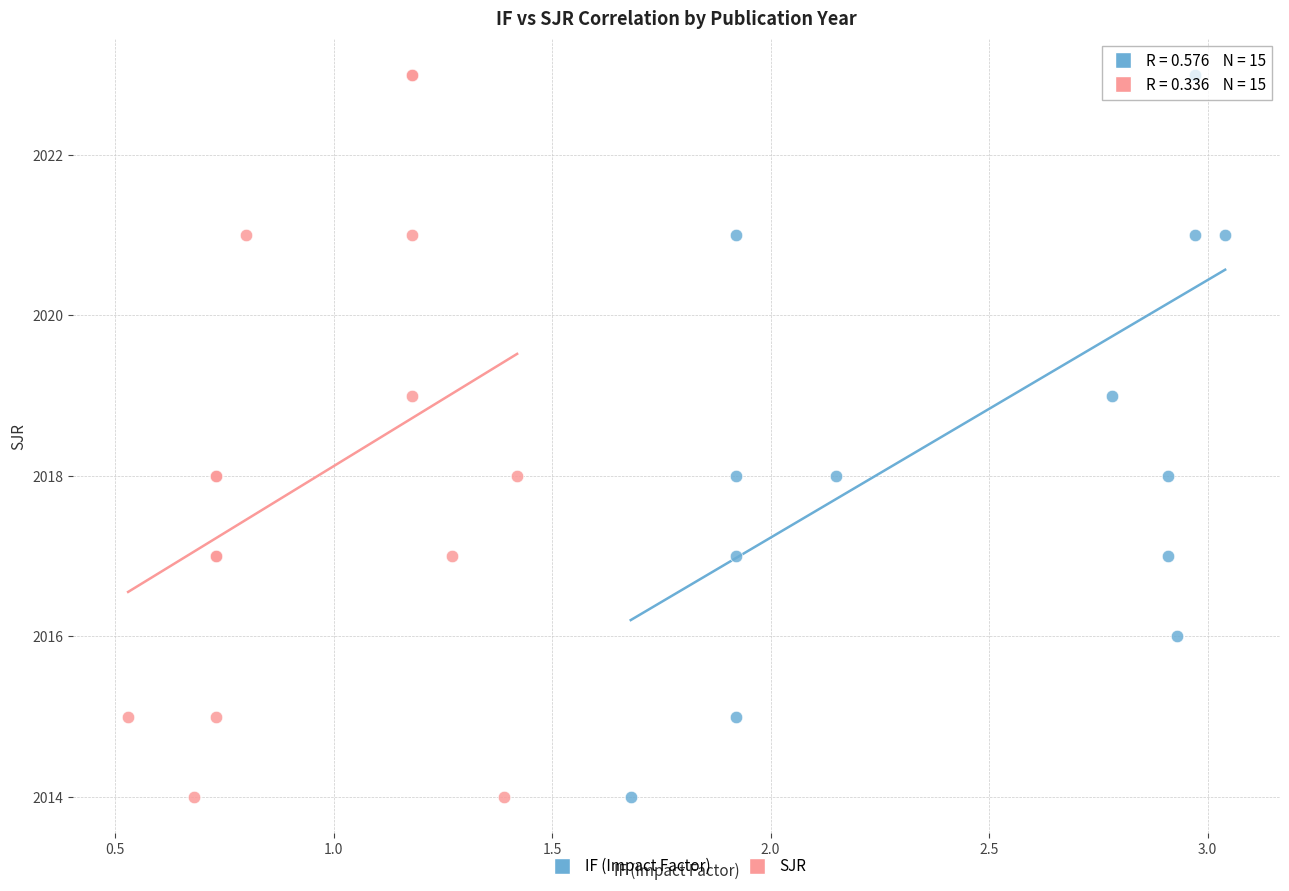

What are all the series names shown in the legend?

IF (Impact Factor), SJR